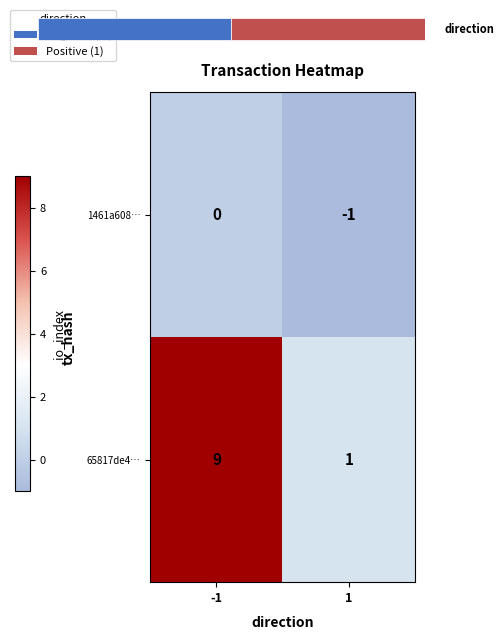

What is the difference between the maximum and minimum values in the 65817de4… series?

8